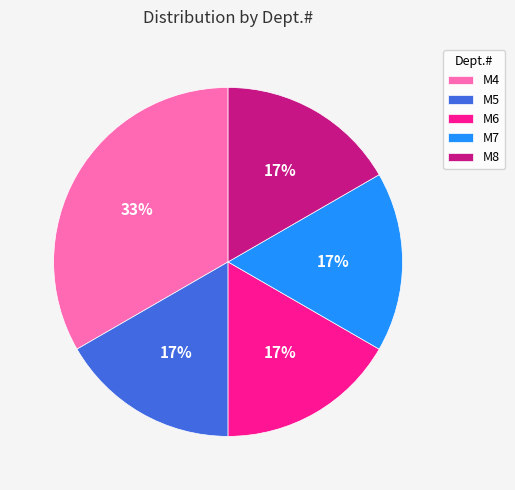

To the nearest percent, what is the average slice percentage?

20%